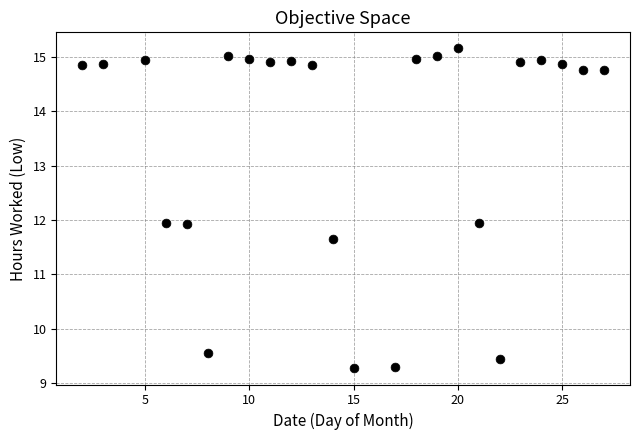

What is the range of X values (max minus min)?

25.0